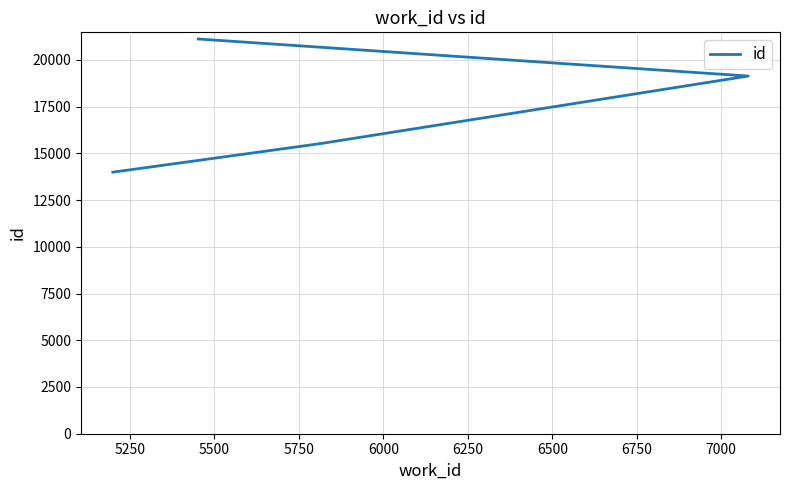

The chart shows a value of 32003 at 5750. True or false?

False